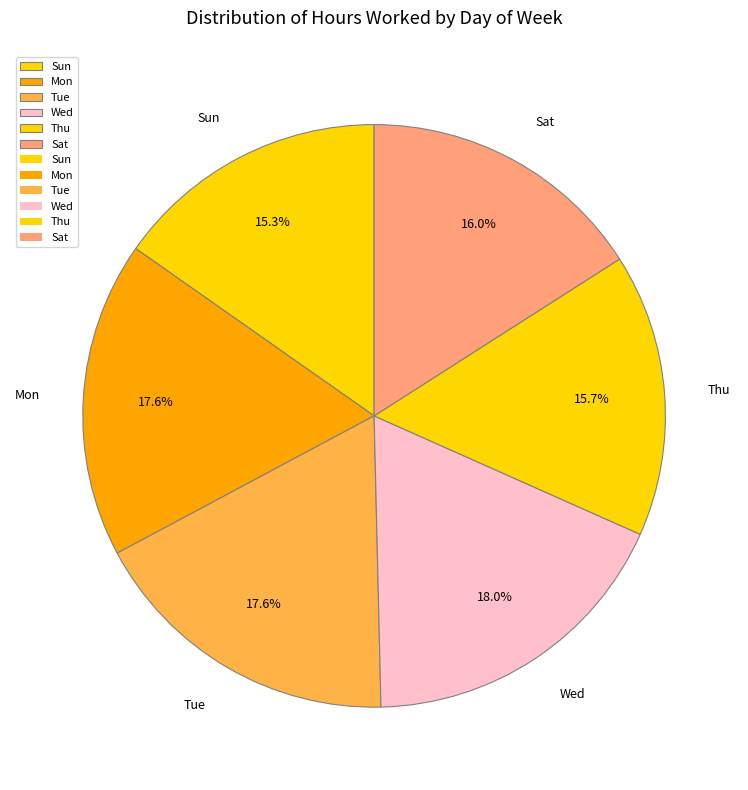

Does any single category account for the majority?

No